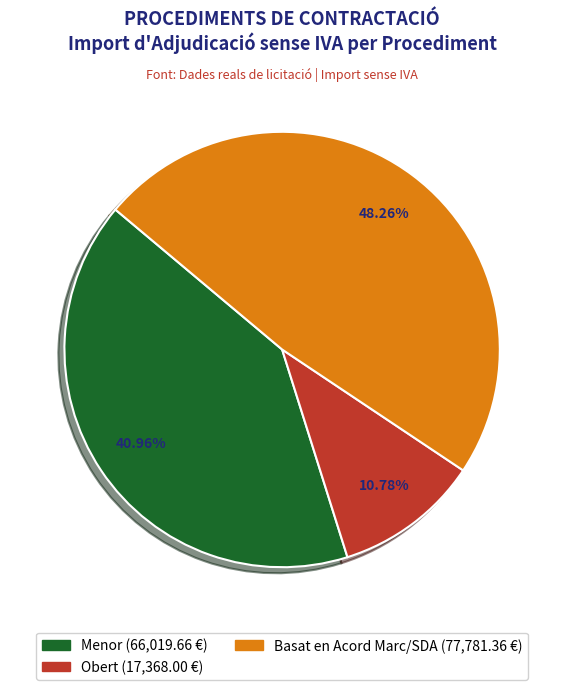

How many slices are in this pie chart?

3